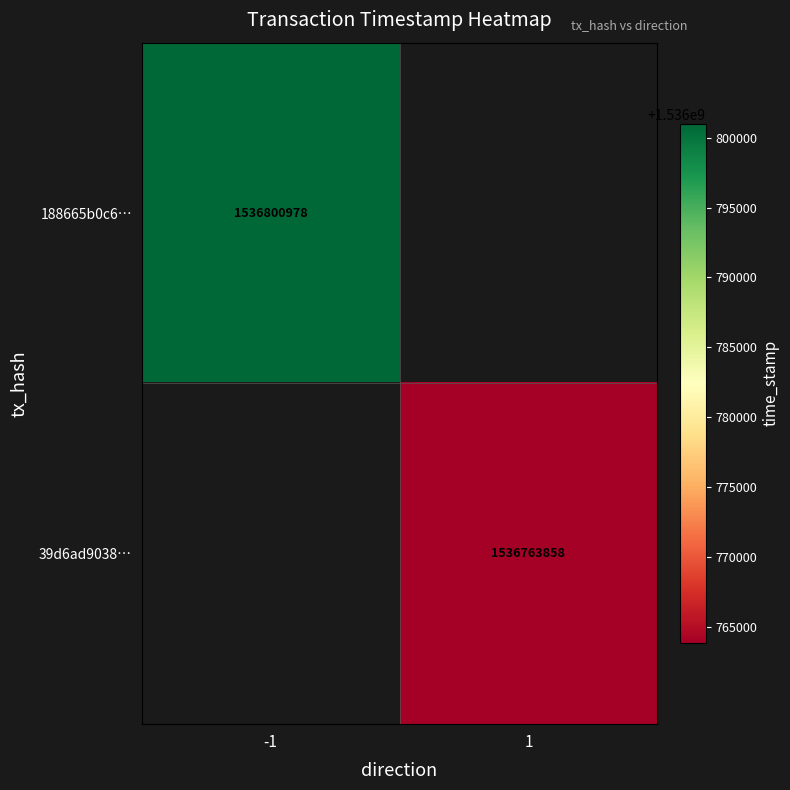

Is it true that 188665b0c6… equals 577436418.3 at -1?

False